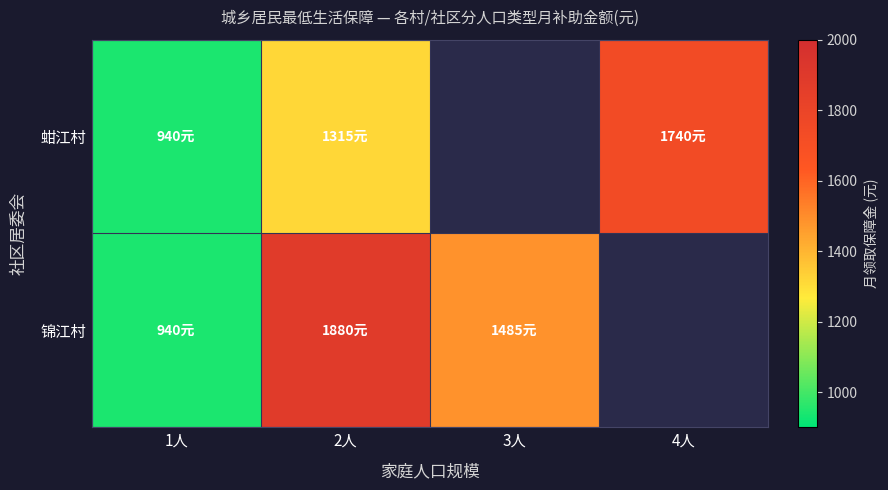

At how many categories does at least one series exceed 1476?

3